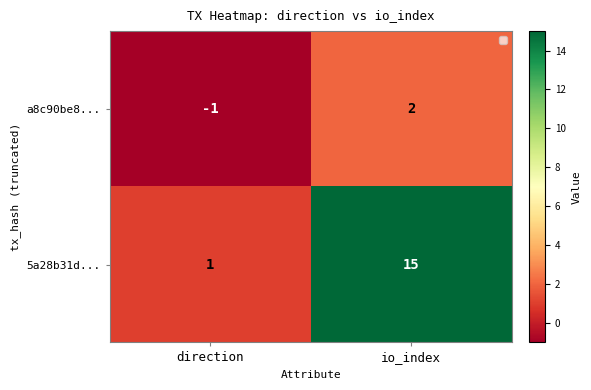

At which category does the chart reach its minimum across all series?

direction